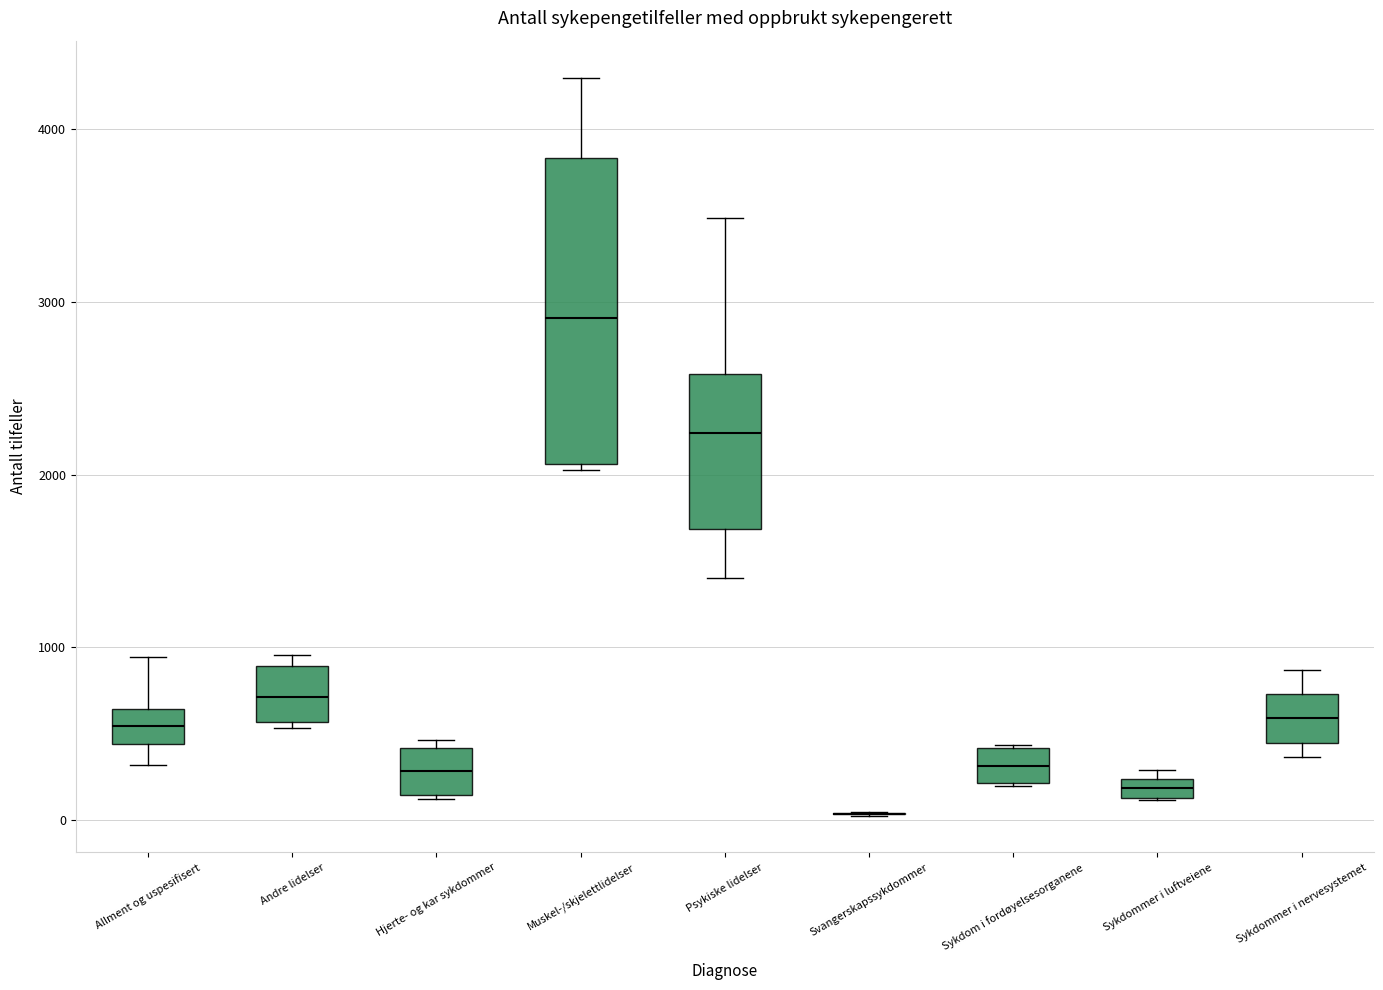

Where is the upper edge of the box for Hjerte- og kar sykdommer on the y-axis? The values are not printed on the chart, so give them approximately, as read against the axis.

400